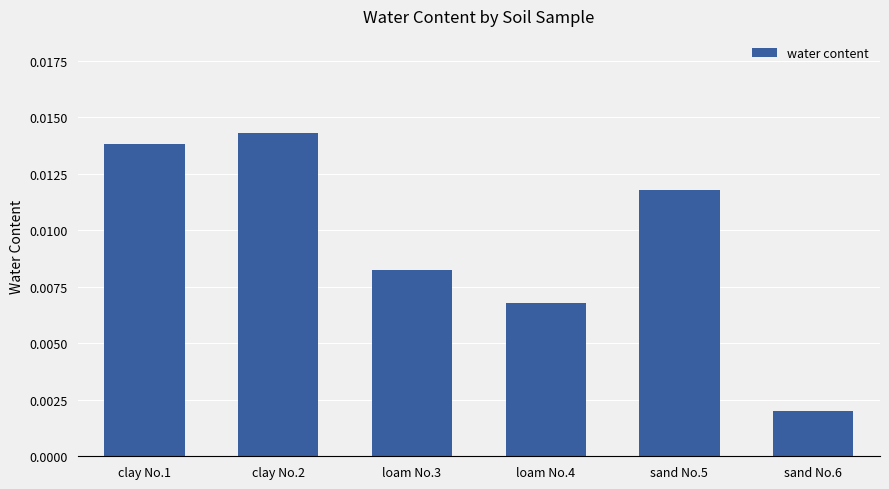

Where is the data nearest to the value 0?

sand No.6